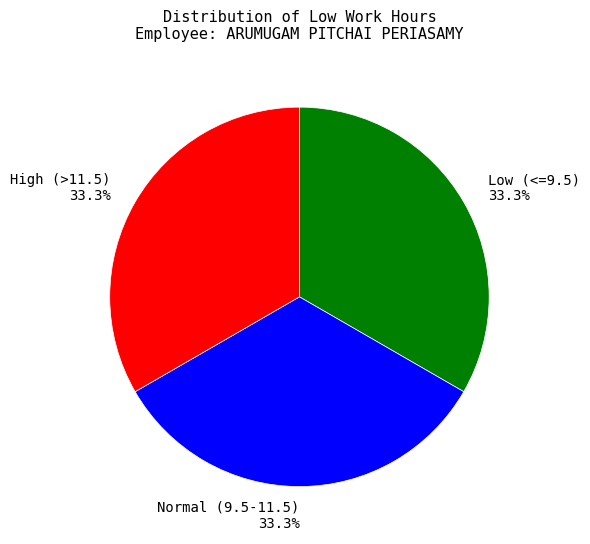

What is the ratio of the value at Normal (9.5-11.5) 33.3% to the value at Low (<=9.5) 33.3%?

1.0